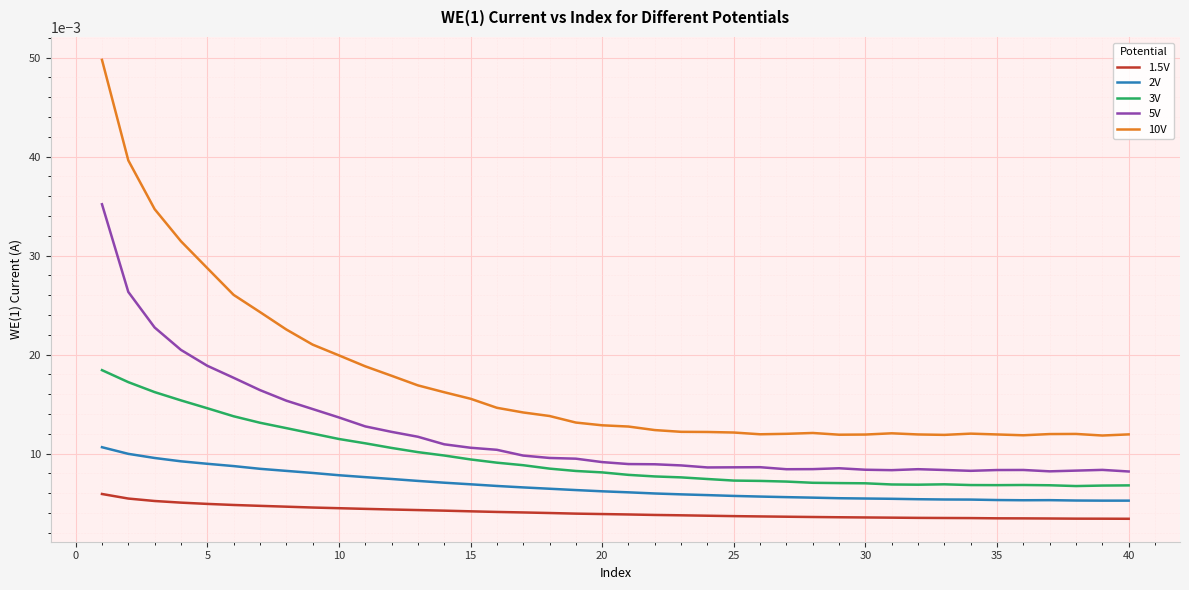

True or false: 10V and 5V intersect in this chart.

False